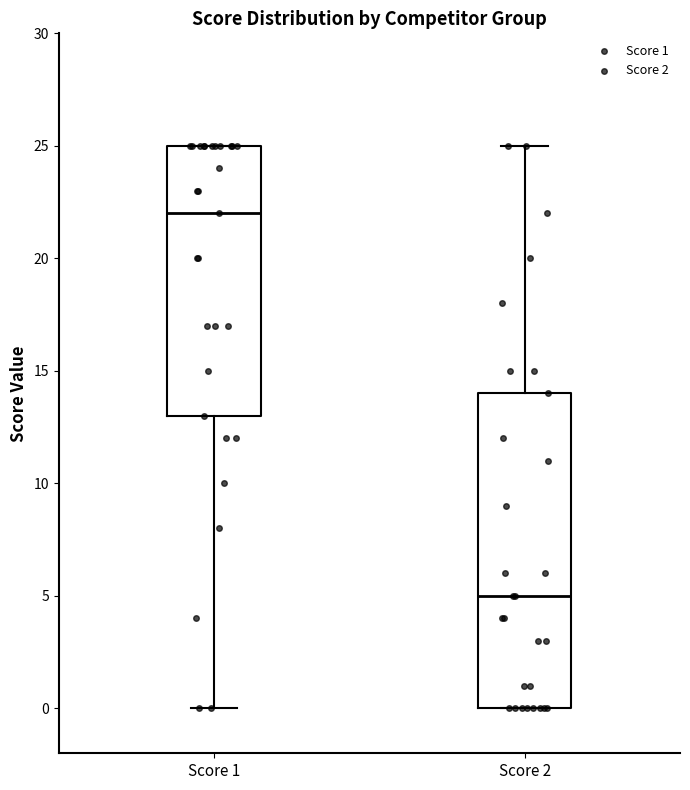

Which box has the highest median line?

Score 1